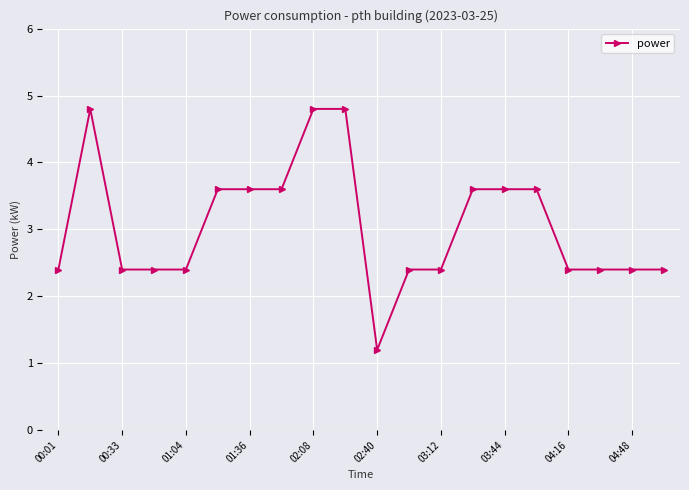

True or false: there are more than 0 points higher than both neighbors.

True